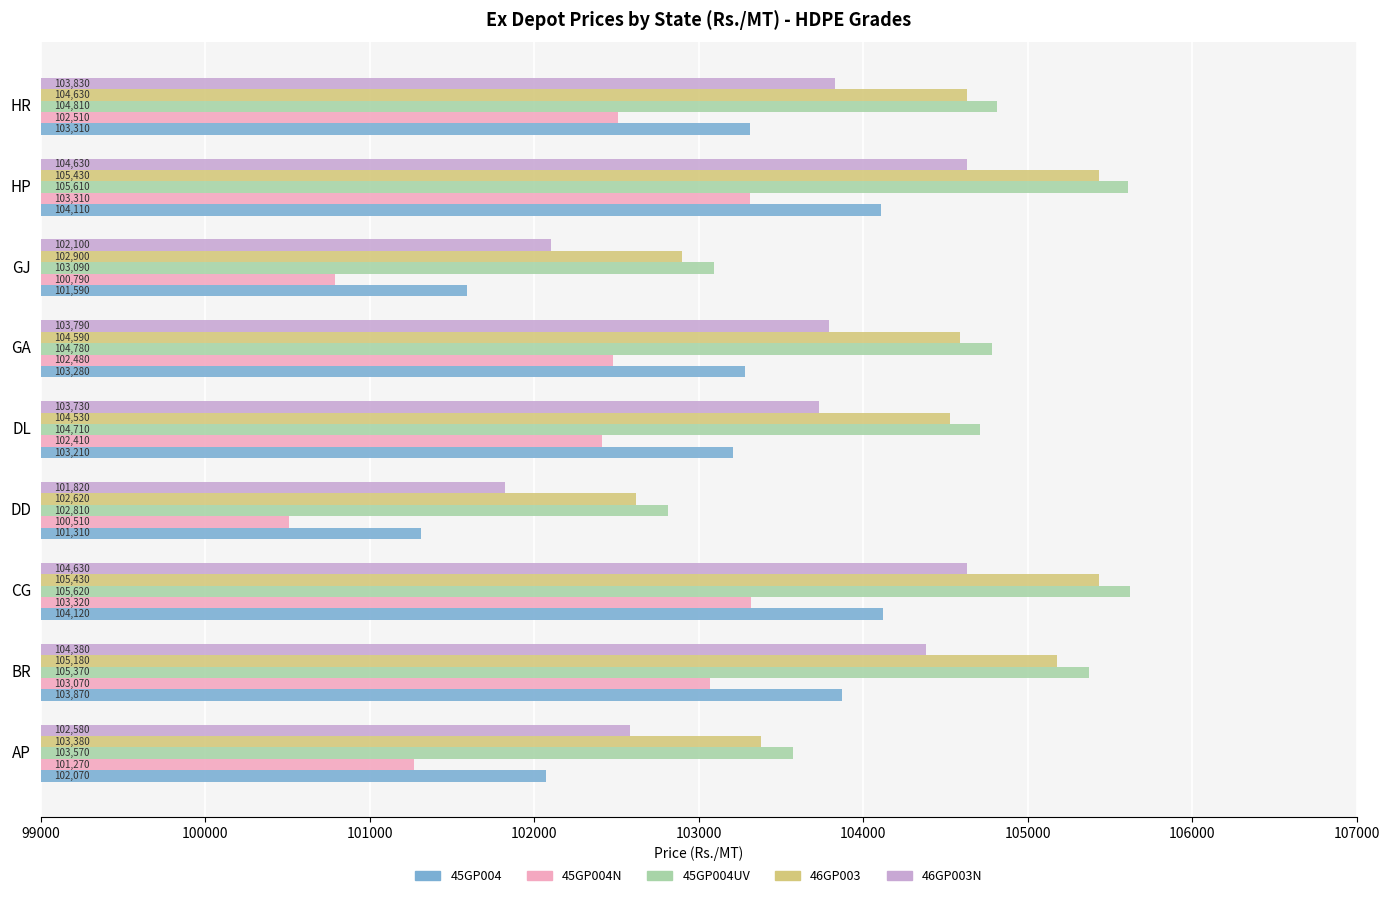

What is the spread (max minus min) of values at AP?

2300